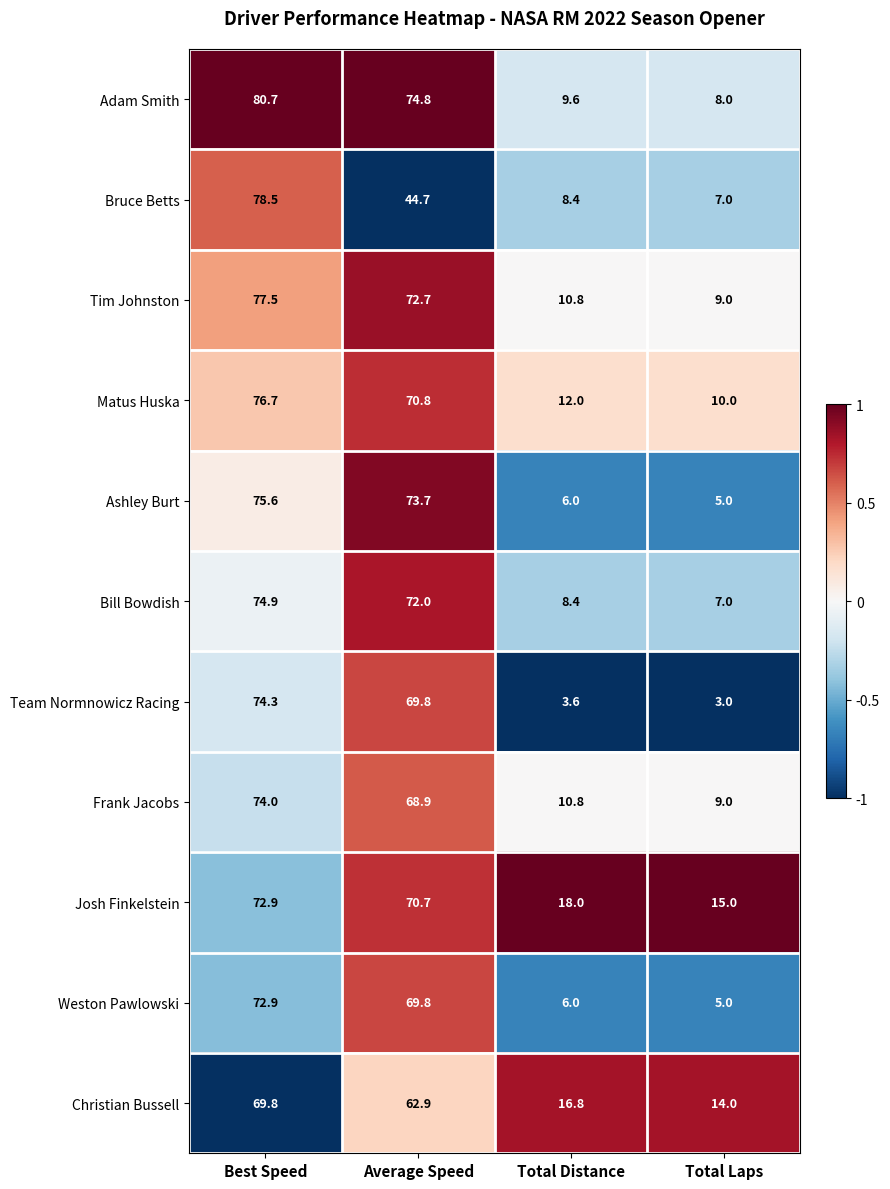

At which category is the sum across all series the highest?

Best Speed